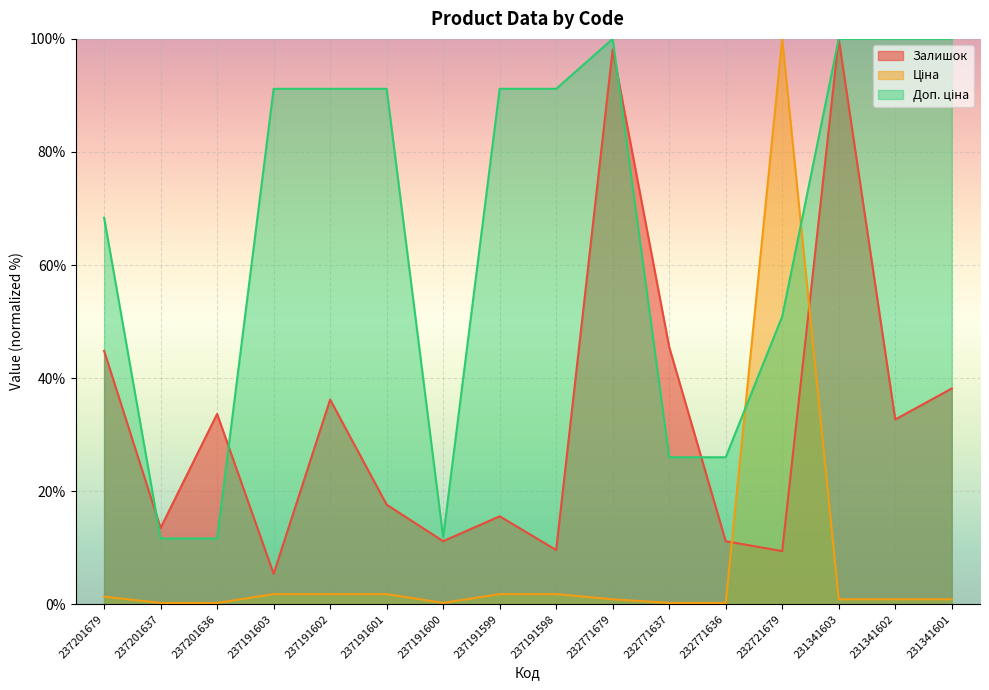

Between which two adjacent categories do Ціна and Доп. ціна first intersect?

232771636 and 232721679